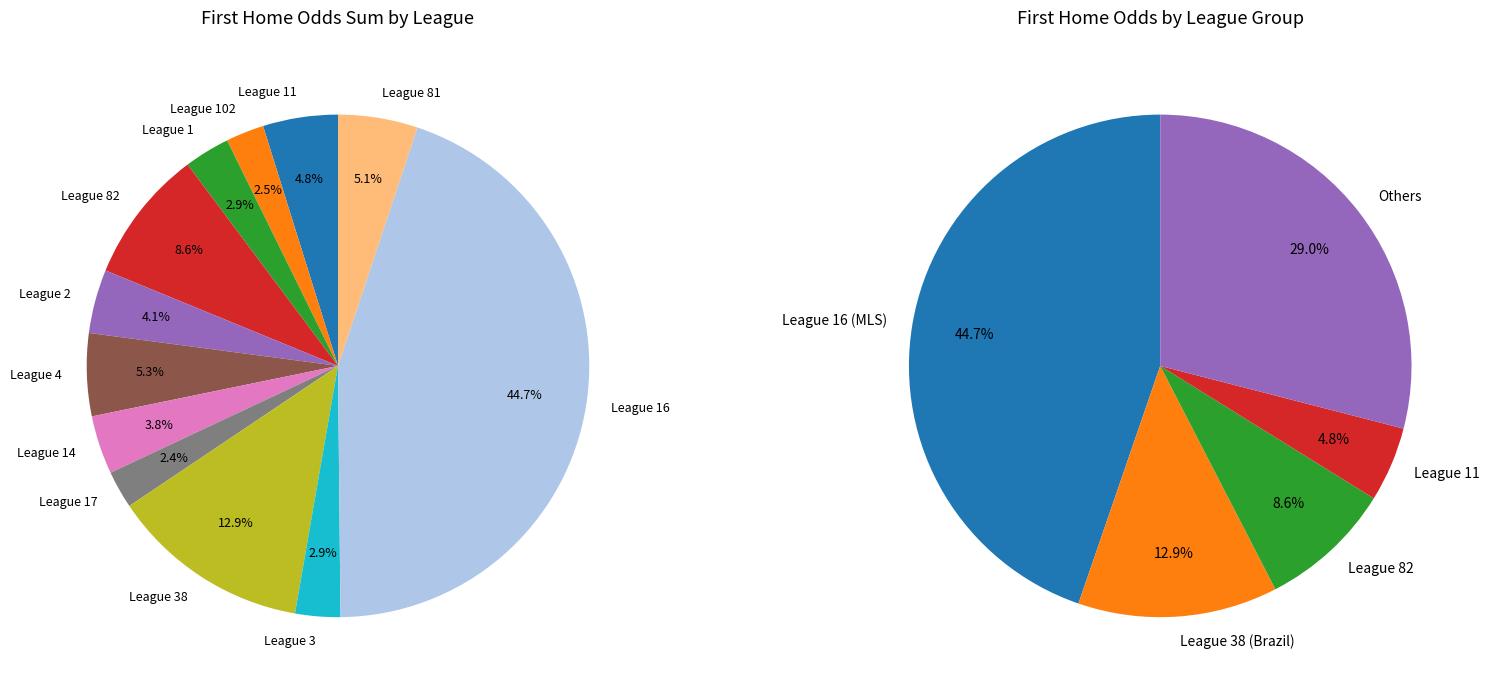

The 82_1 slice represents 19% of the pie. True or false?

False